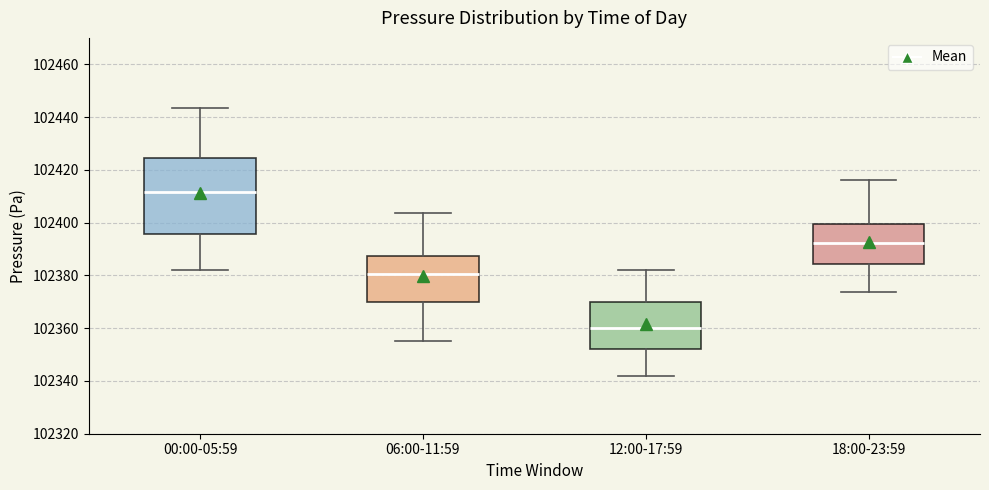

Comparing the boxes themselves (not the whiskers), which one is the tallest?

00:00-05:59